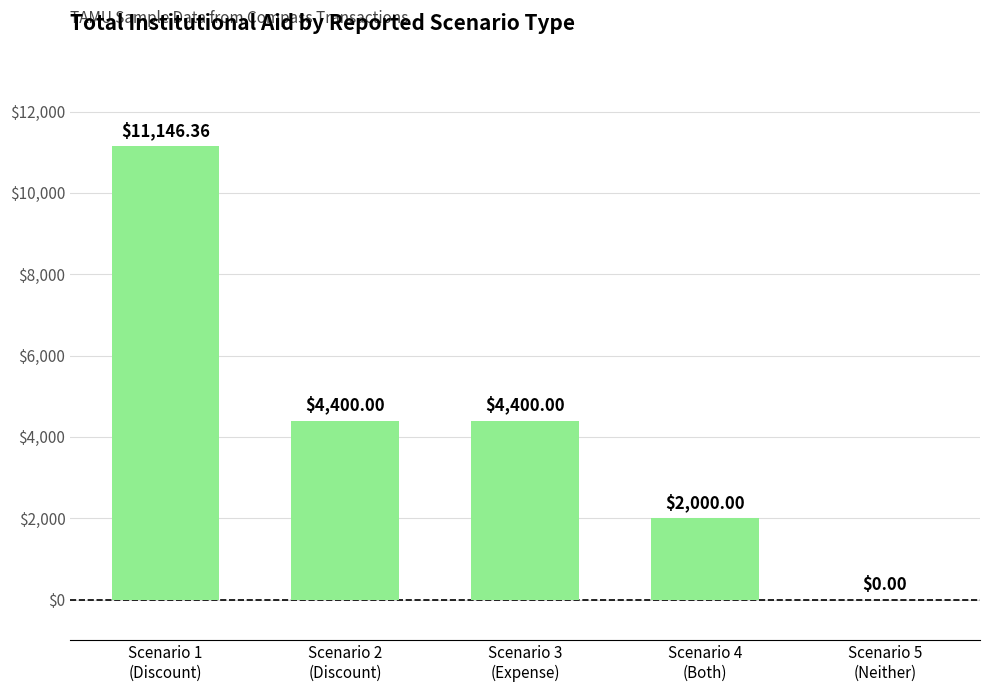

Where does the data first go above 4400?

Scenario 1
(Discount)